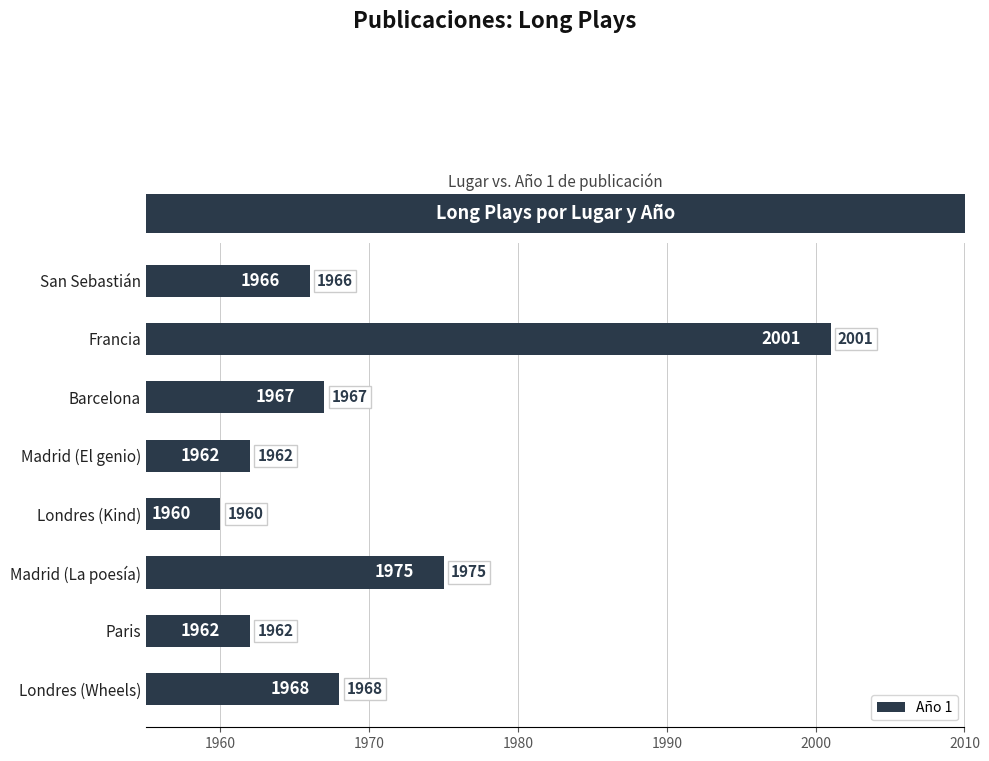

At which label is the value closest to 1980?

Madrid (La poesía)